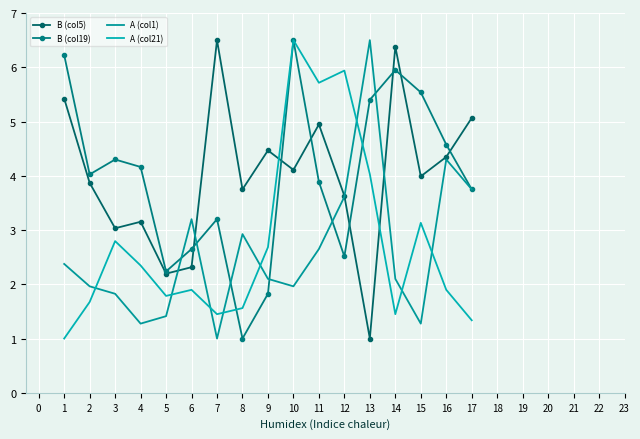

How many interior local valleys does the A (col21) series have?

4